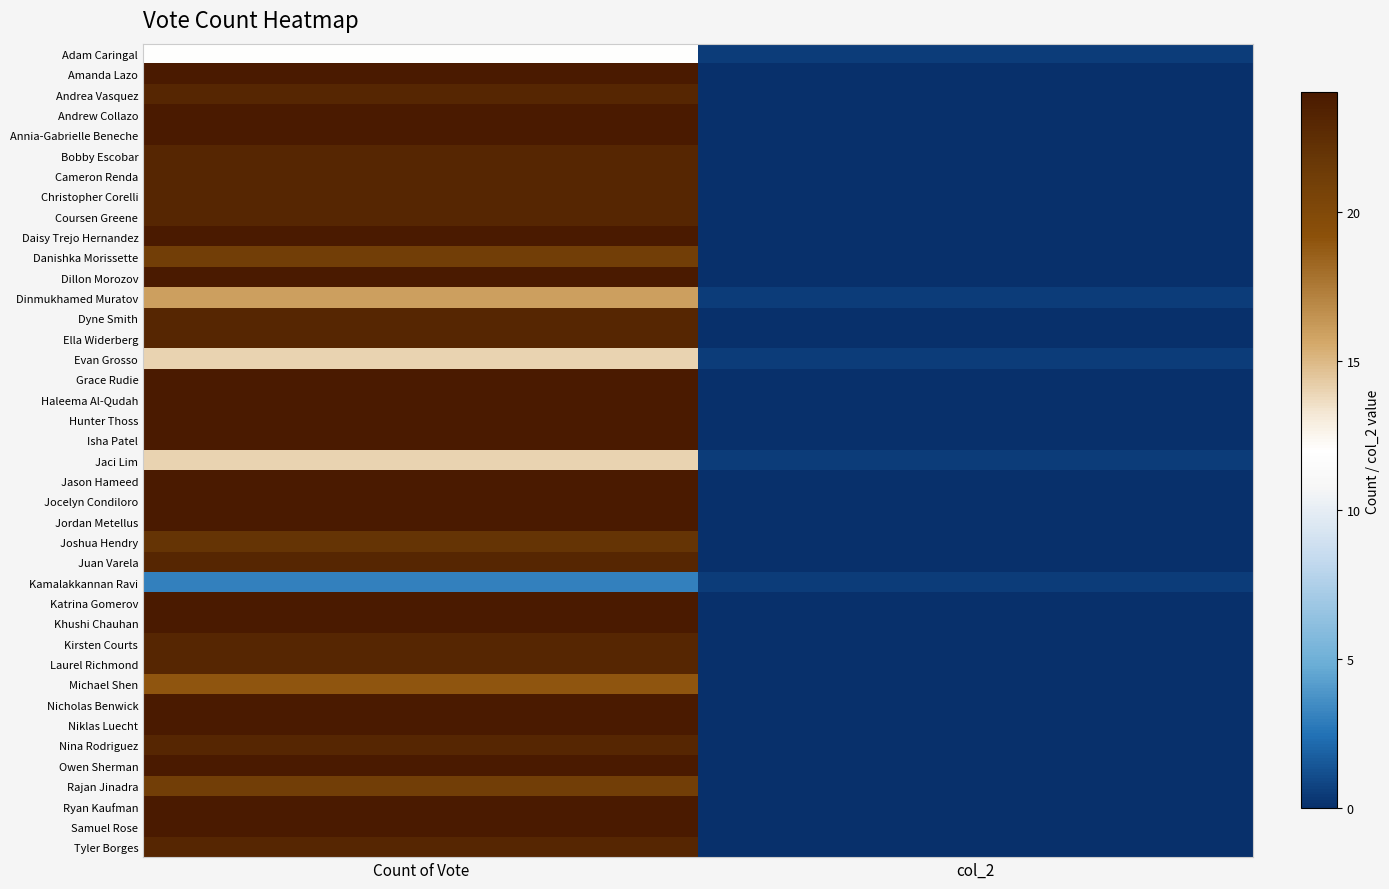

At how many categories does at least one series exceed 22?

1